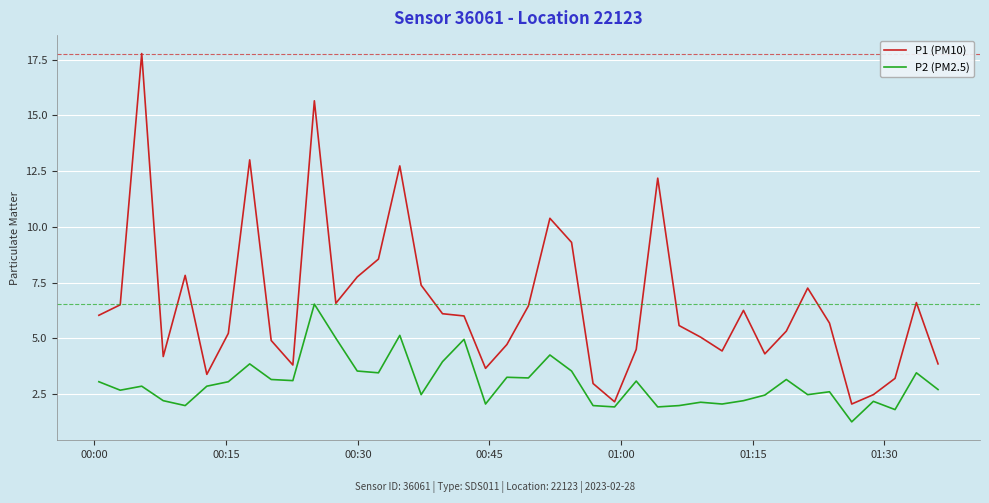

Which series has the widest spread of values?

P1 (PM10)